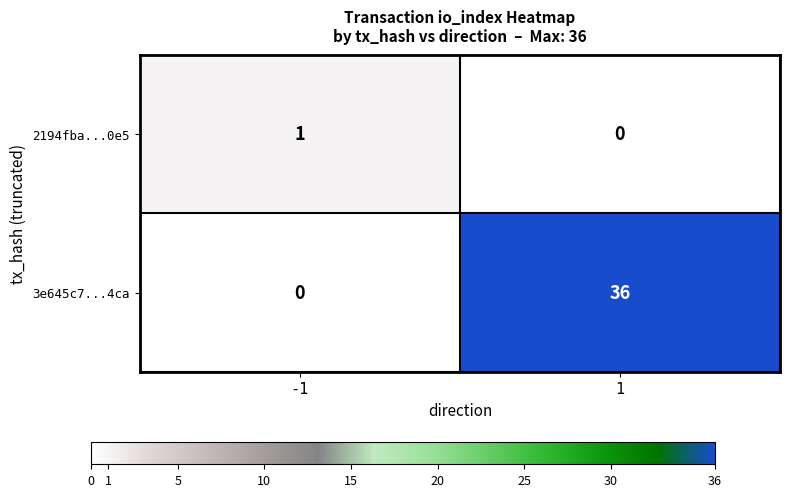

Which series has the largest range (max minus min)?

3e645c7...4ca